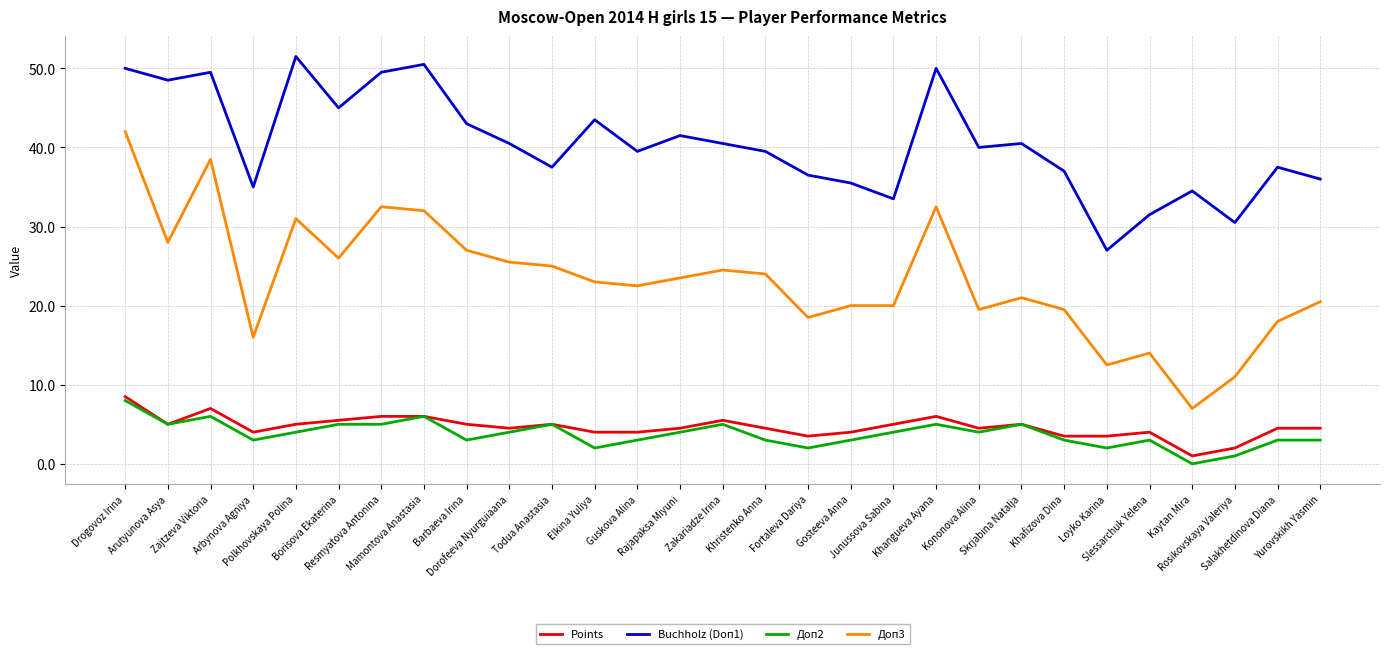

Reading left to right, transcribe all the data shown in this chart.

Points: Drogovoz Irina=8.5	Arutyunova Asya=5.0	Zajtzeva Viktoria=7.0	Arbynova Agniya=4.0	Polkhovskaya Polina=5.0	Borisova Ekaterina=5.5	Resmyatova Antonina=6.0	Mamontova Anastasia=6.0	Barbaeva Irina=5.0	Dorofeeva Nyurguiaana=4.5	Todua Anastasia=5.0	Elkina Yuliya=4.0	Guskova Alina=4.0	Rajapaksa Miyuni=4.5	Zakariadze Irina=5.5	Khristenko Anna=4.5	Fortaleva Dariya=3.5	Gosteeva Anna=4.0	Junussova Sabina=5.0	Khangueva Ayana=6.0	Kononova Alina=4.5	Skrjabina Natalja=5.0	Khafizova Dina=3.5	Loyko Karina=3.5	Slessarchuk Yelena=4.0	Kaytan Mira=1.0	Rosikovskaya Valeriya=2.0	Salakhetdinova Diana=4.5	Yurovskikh Yasmin=4.5
Buchholz (Doп1): Drogovoz Irina=50.0	Arutyunova Asya=48.5	Zajtzeva Viktoria=49.5	Arbynova Agniya=35.0	Polkhovskaya Polina=51.5	Borisova Ekaterina=45.0	Resmyatova Antonina=49.5	Mamontova Anastasia=50.5	Barbaeva Irina=43.0	Dorofeeva Nyurguiaana=40.5	Todua Anastasia=37.5	Elkina Yuliya=43.5	Guskova Alina=39.5	Rajapaksa Miyuni=41.5	Zakariadze Irina=40.5	Khristenko Anna=39.5	Fortaleva Dariya=36.5	Gosteeva Anna=35.5	Junussova Sabina=33.5	Khangueva Ayana=50.0	Kononova Alina=40.0	Skrjabina Natalja=40.5	Khafizova Dina=37.0	Loyko Karina=27.0	Slessarchuk Yelena=31.5	Kaytan Mira=34.5	Rosikovskaya Valeriya=30.5	Salakhetdinova Diana=37.5	Yurovskikh Yasmin=36.0
Доп2: Drogovoz Irina=8.0	Arutyunova Asya=5.0	Zajtzeva Viktoria=6.0	Arbynova Agniya=3.0	Polkhovskaya Polina=4.0	Borisova Ekaterina=5.0	Resmyatova Antonina=5.0	Mamontova Anastasia=6.0	Barbaeva Irina=3.0	Dorofeeva Nyurguiaana=4.0	Todua Anastasia=5.0	Elkina Yuliya=2.0	Guskova Alina=3.0	Rajapaksa Miyuni=4.0	Zakariadze Irina=5.0	Khristenko Anna=3.0	Fortaleva Dariya=2.0	Gosteeva Anna=3.0	Junussova Sabina=4.0	Khangueva Ayana=5.0	Kononova Alina=4.0	Skrjabina Natalja=5.0	Khafizova Dina=3.0	Loyko Karina=2.0	Slessarchuk Yelena=3.0	Kaytan Mira=0.0	Rosikovskaya Valeriya=1.0	Salakhetdinova Diana=3.0	Yurovskikh Yasmin=3.0
Доп3: Drogovoz Irina=42.0	Arutyunova Asya=28.0	Zajtzeva Viktoria=38.5	Arbynova Agniya=16.0	Polkhovskaya Polina=31.0	Borisova Ekaterina=26.0	Resmyatova Antonina=32.5	Mamontova Anastasia=32.0	Barbaeva Irina=27.0	Dorofeeva Nyurguiaana=25.5	Todua Anastasia=25.0	Elkina Yuliya=23.0	Guskova Alina=22.5	Rajapaksa Miyuni=23.5	Zakariadze Irina=24.5	Khristenko Anna=24.0	Fortaleva Dariya=18.5	Gosteeva Anna=20.0	Junussova Sabina=20.0	Khangueva Ayana=32.5	Kononova Alina=19.5	Skrjabina Natalja=21.0	Khafizova Dina=19.5	Loyko Karina=12.5	Slessarchuk Yelena=14.0	Kaytan Mira=7.0	Rosikovskaya Valeriya=11.0	Salakhetdinova Diana=18.0	Yurovskikh Yasmin=20.5